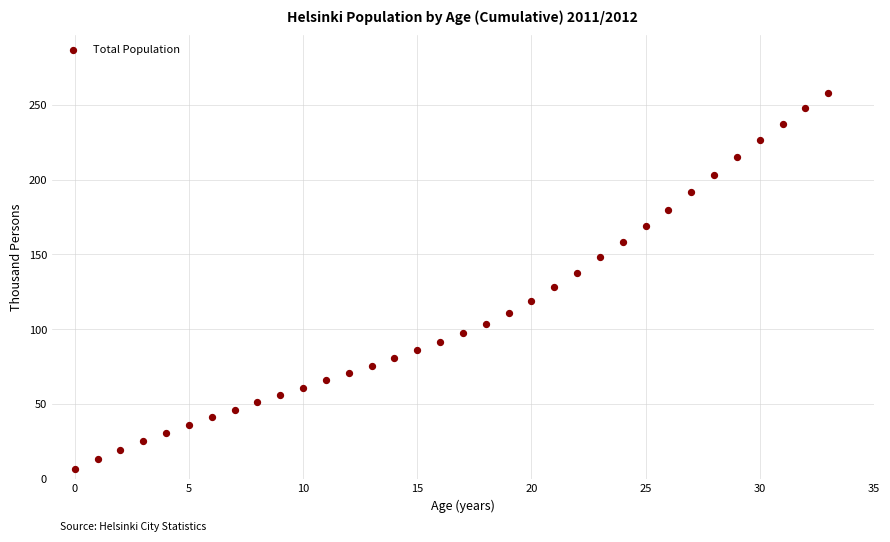

What is the range of Y values (max minus min)?

251.5